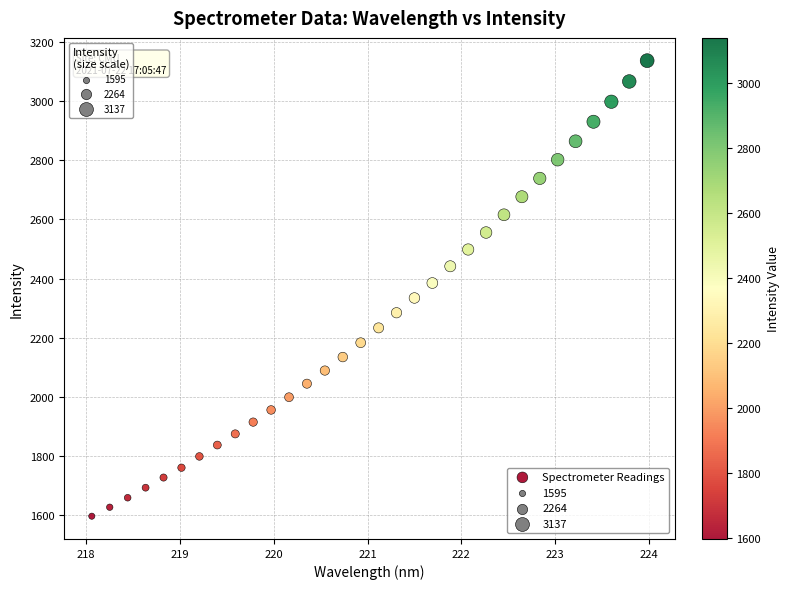

What is the range of Y values (max minus min)?

1541.8